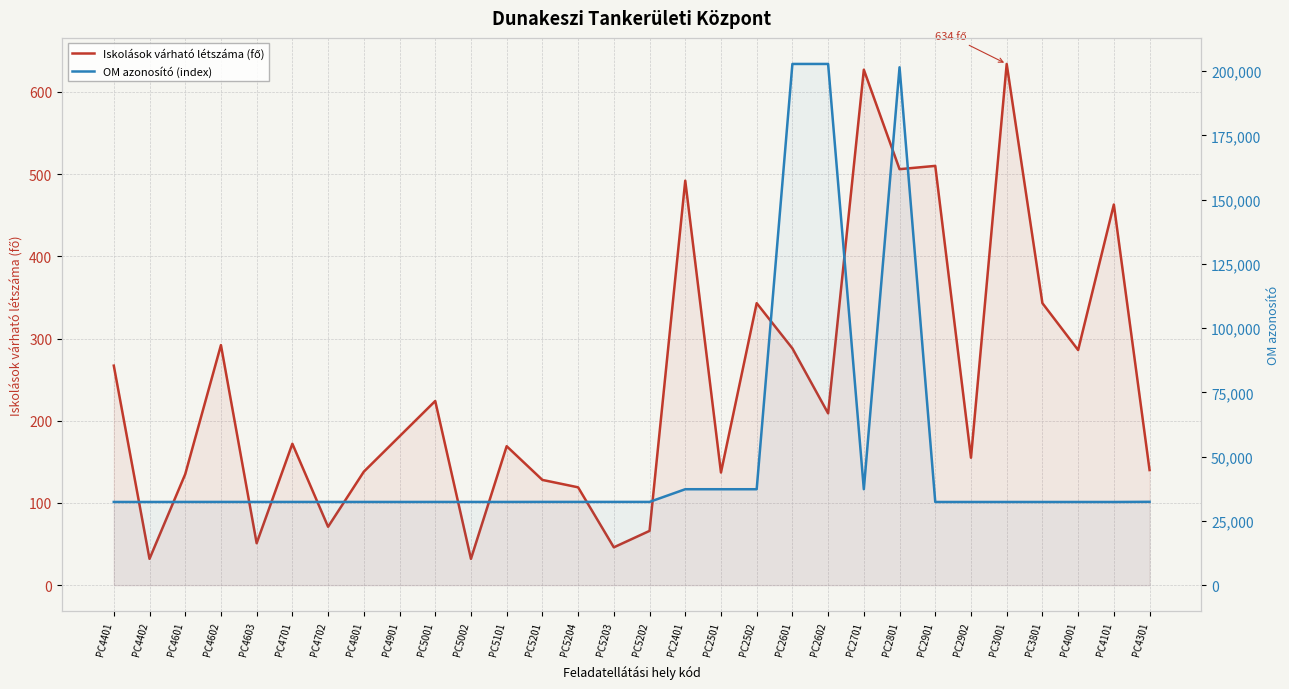

At how many categories does at least one series exceed 70623?

3